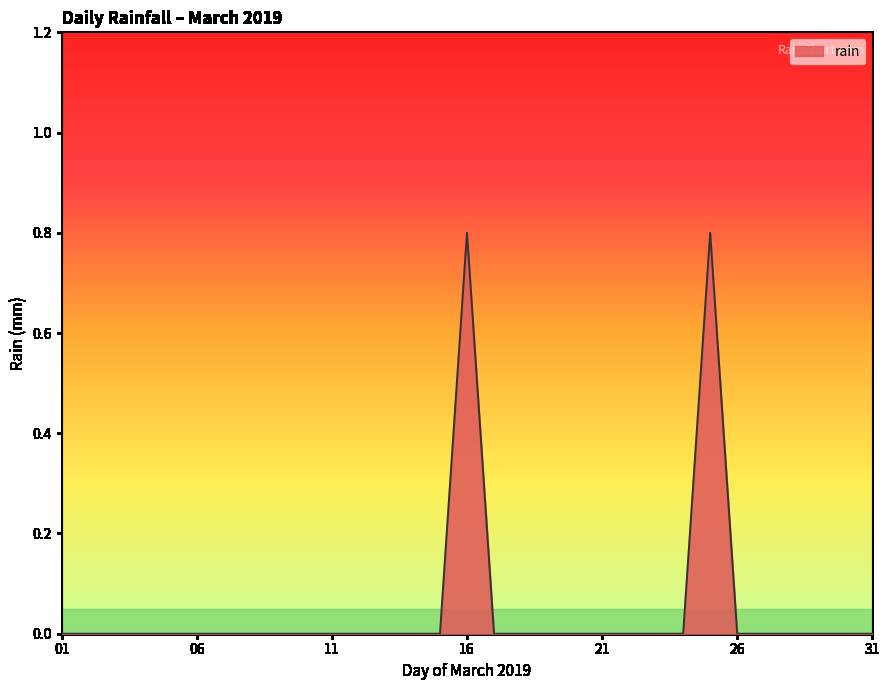

What is the difference between the maximum and minimum values?

0.8